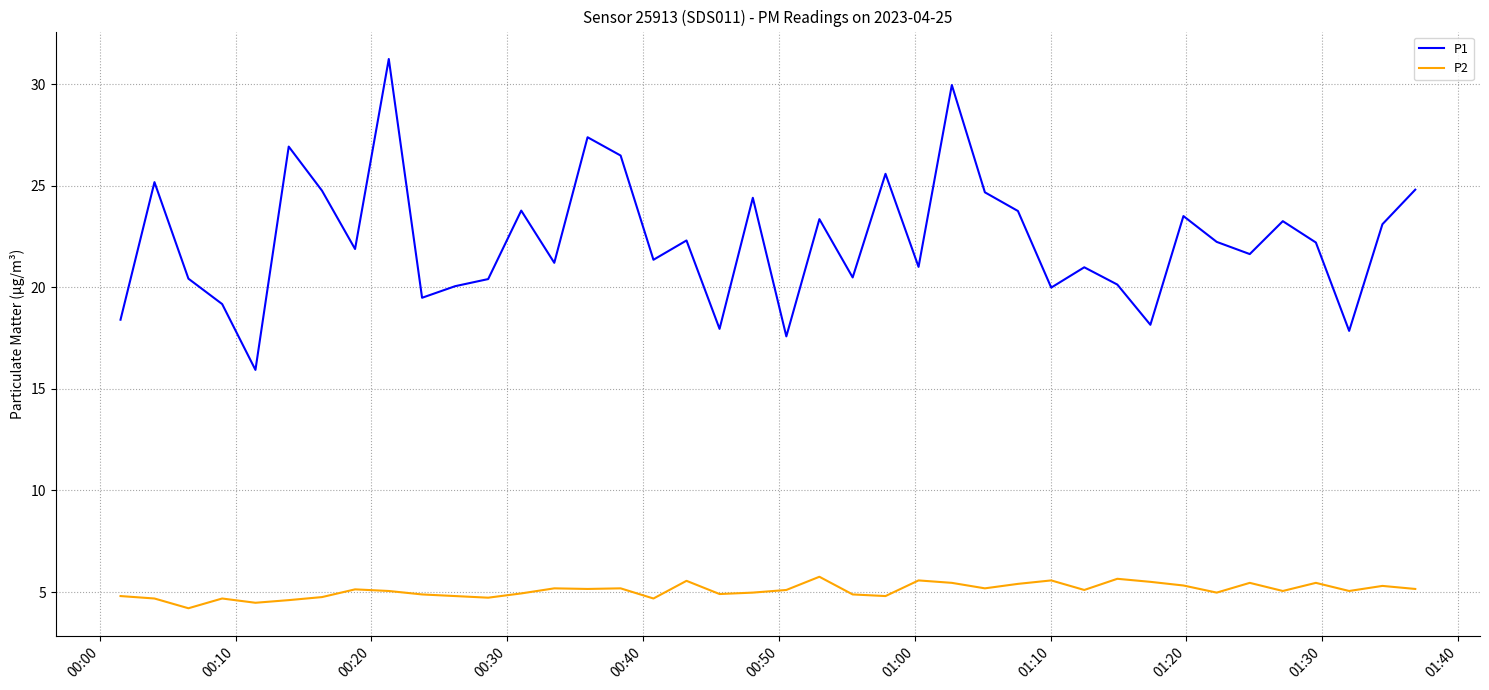

True or false: P1 and P2 intersect in this chart.

False